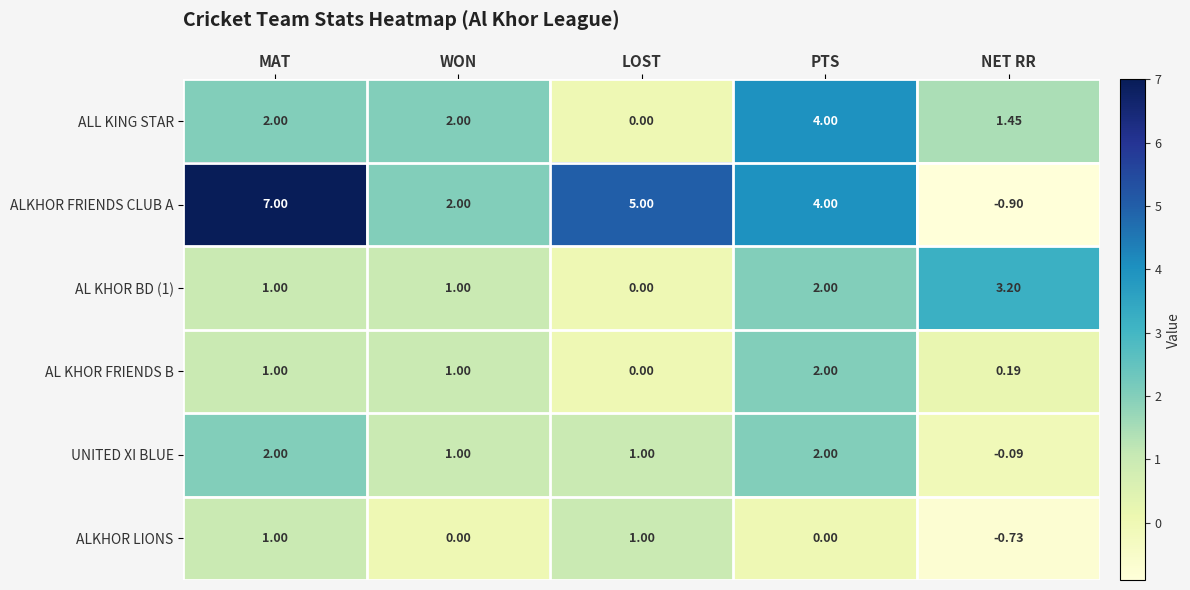

Which label corresponds to the largest value in the chart?

MAT